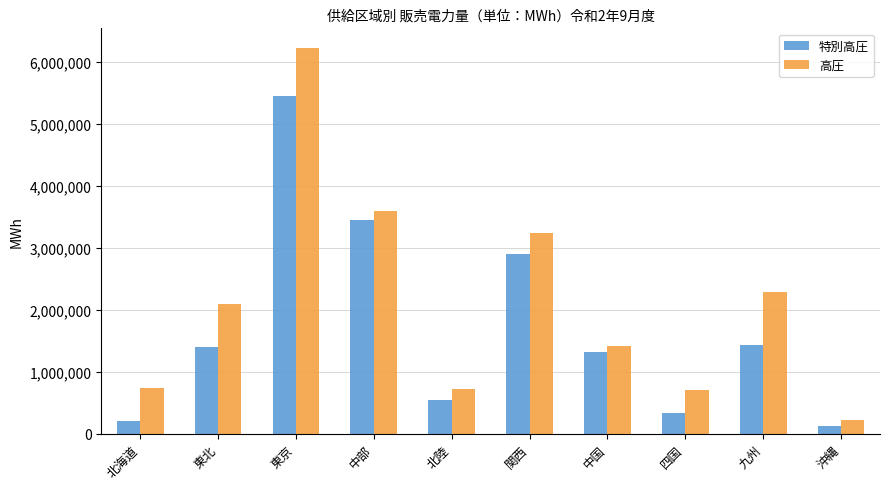

Which category has the highest value in the 特別高圧 series?

東京